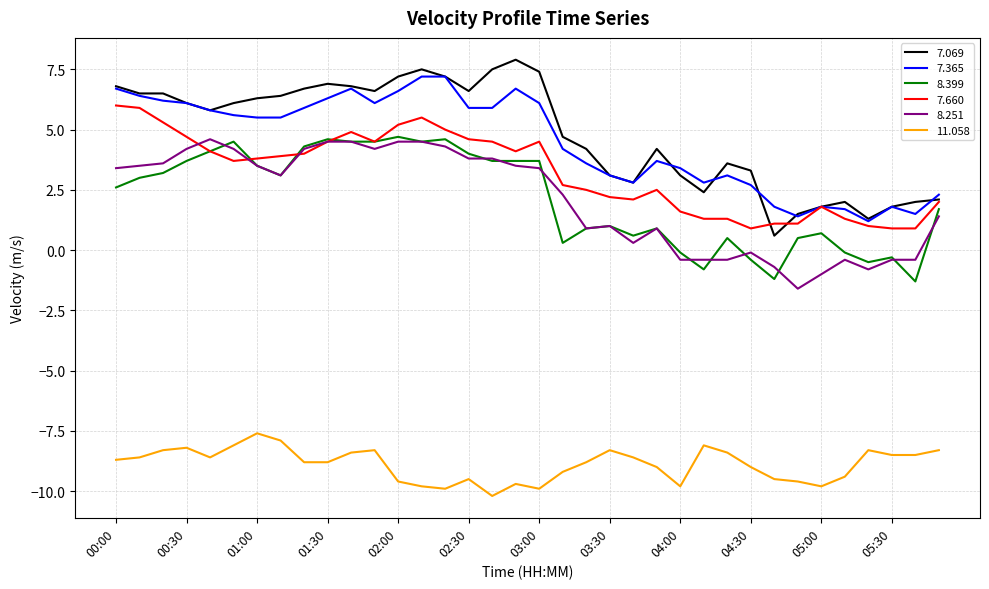

What is the smallest value displayed?

-10.2